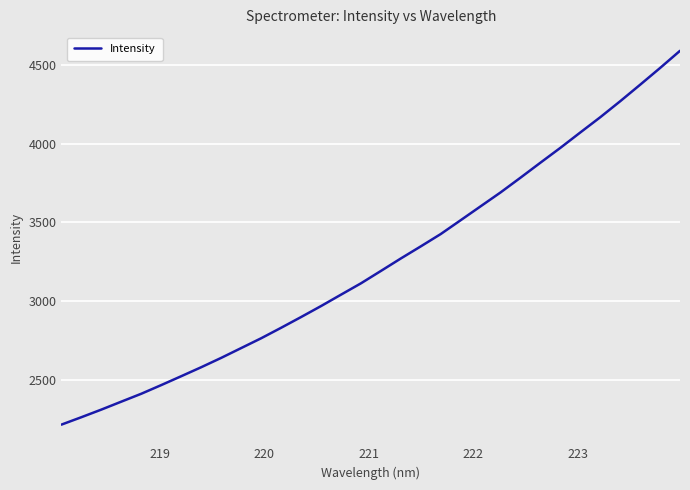

What is the minimum value shown in the chart?

2217.2